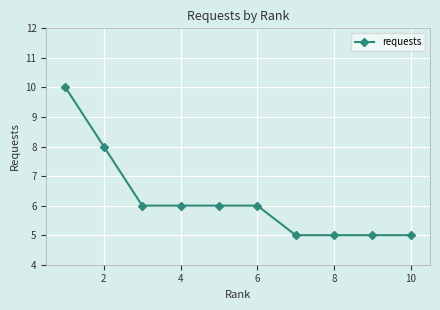

How many series are shown in this chart?

1